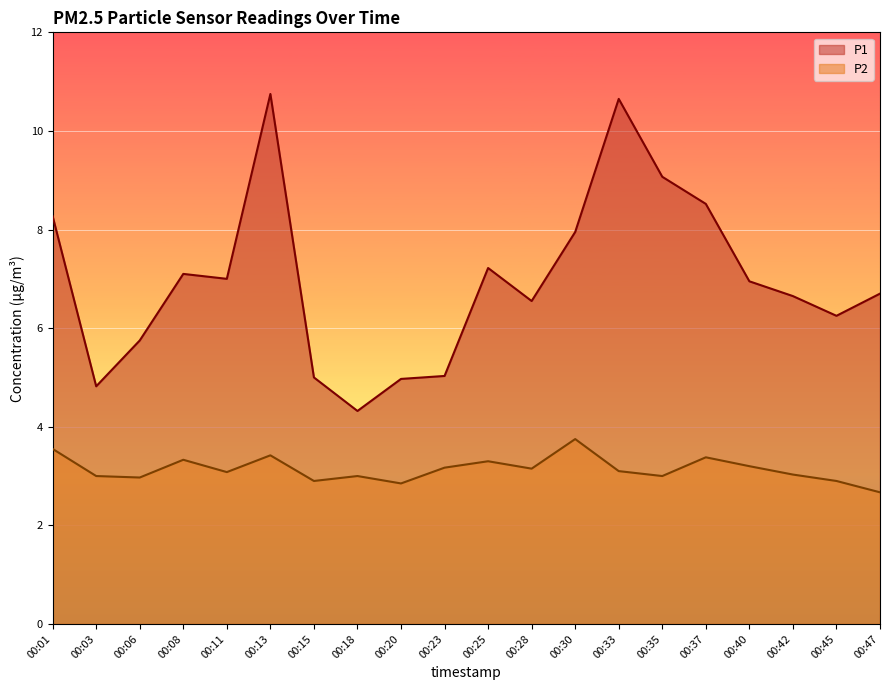

Is it true that P2 equals 3.2 at 00:40?

True